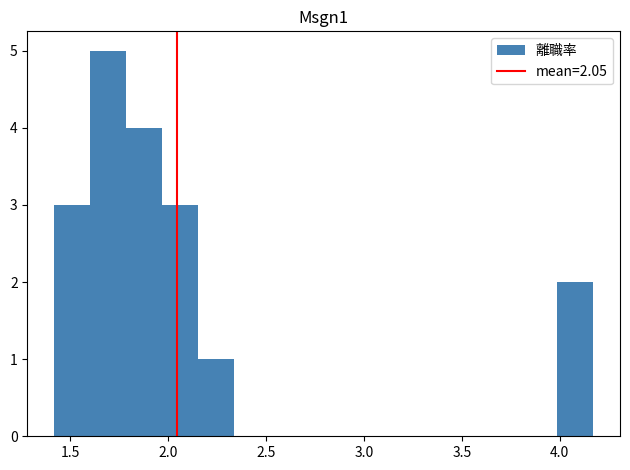

Read against the x-axis, roughly where is the centre of the tallest bar?

1.70